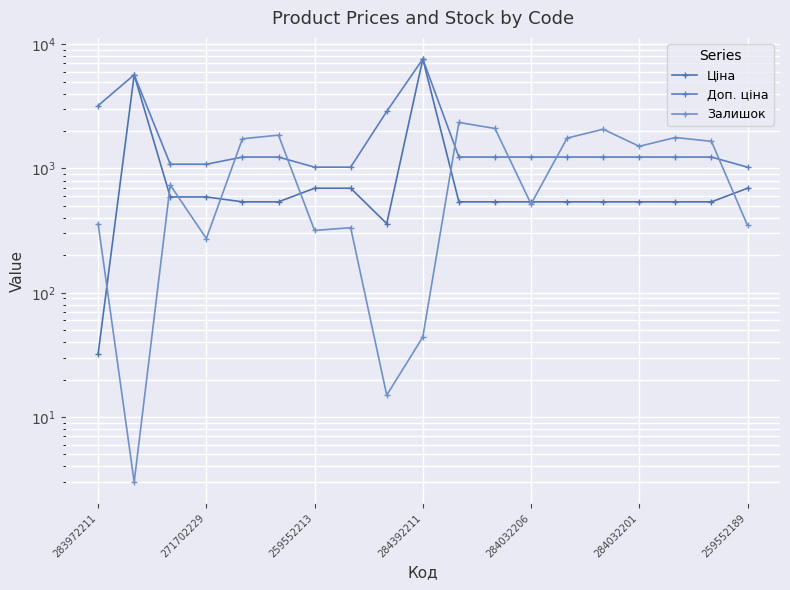

In Залишок, how many points are higher than both neighbors (excluding endpoints)?

6